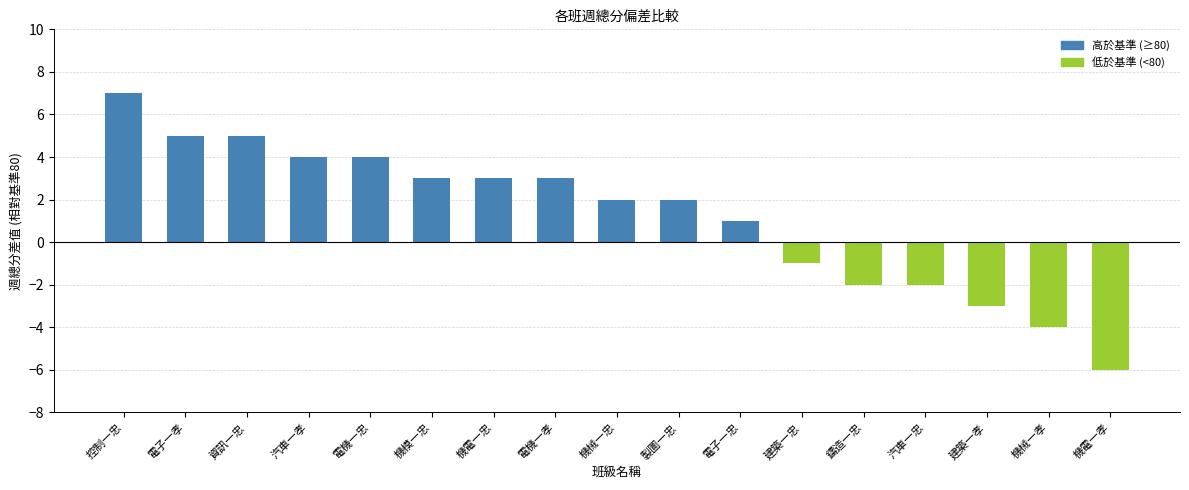

What is the maximum value shown in the chart?

7